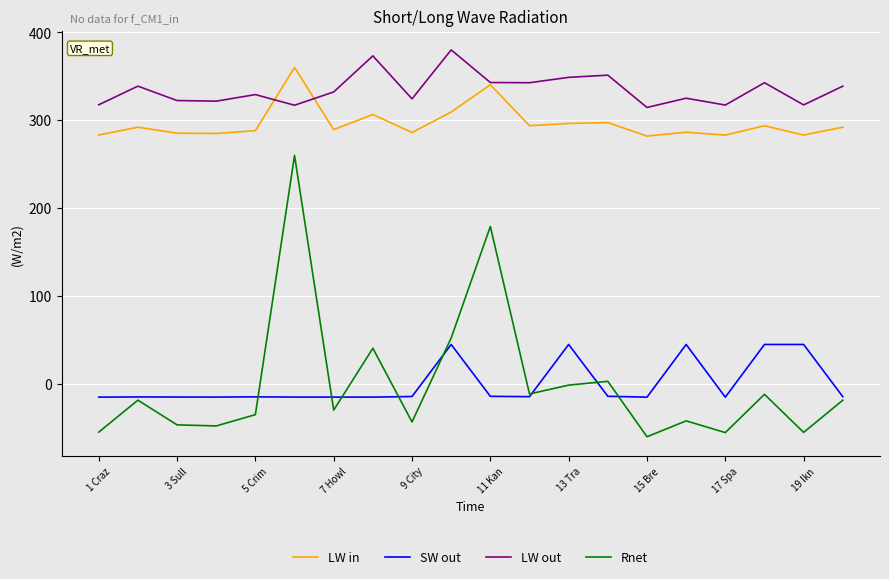

What is the highest value of the SW out series?

44.7